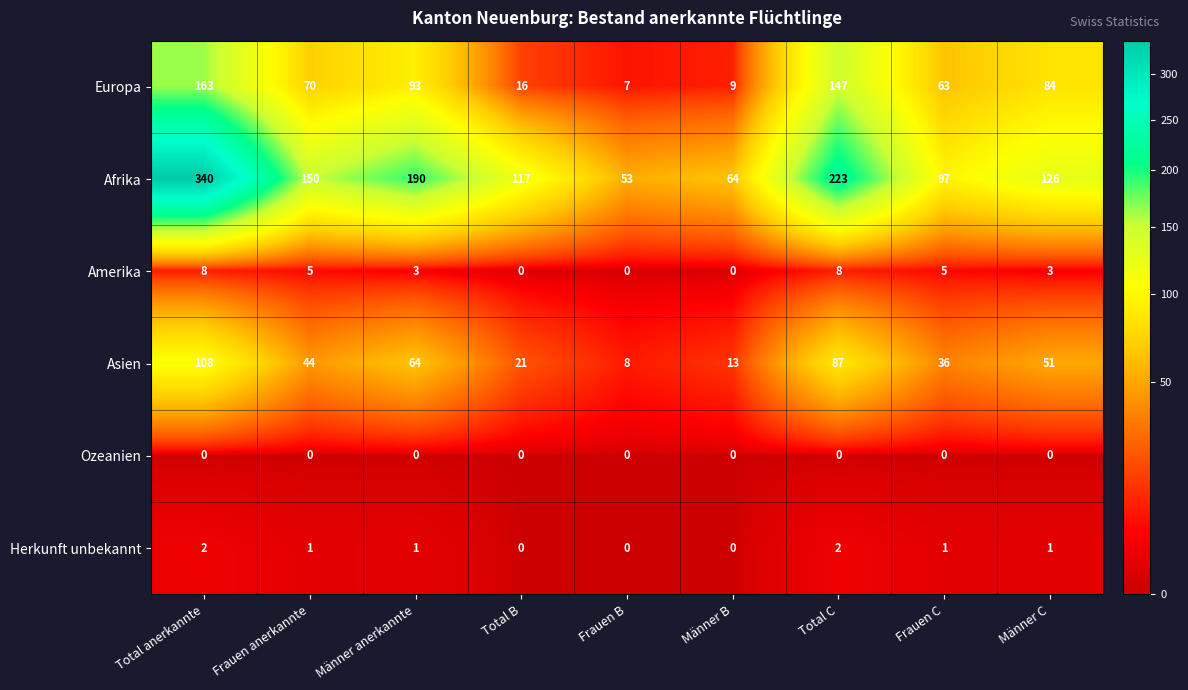

What is the spread (max minus min) of values at Männer C?

126